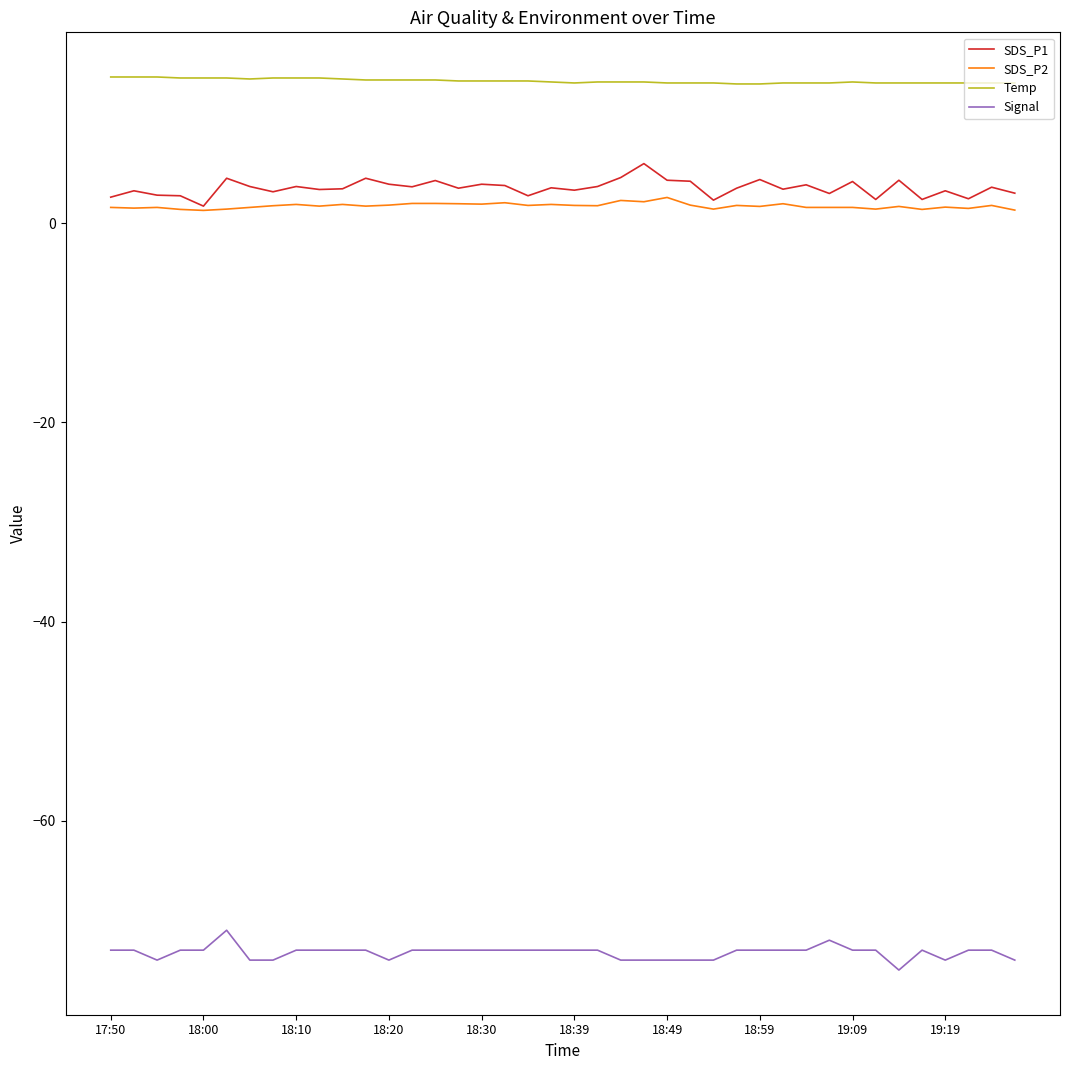

What is the highest value of the SDS_P1 series?

6.0